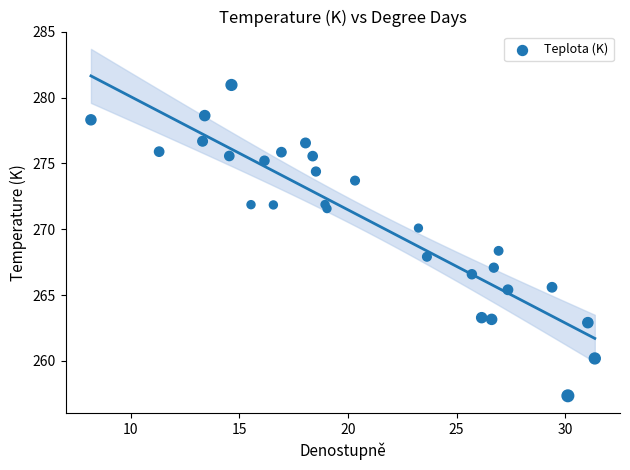

What is the range of Y values (max minus min)?

23.6